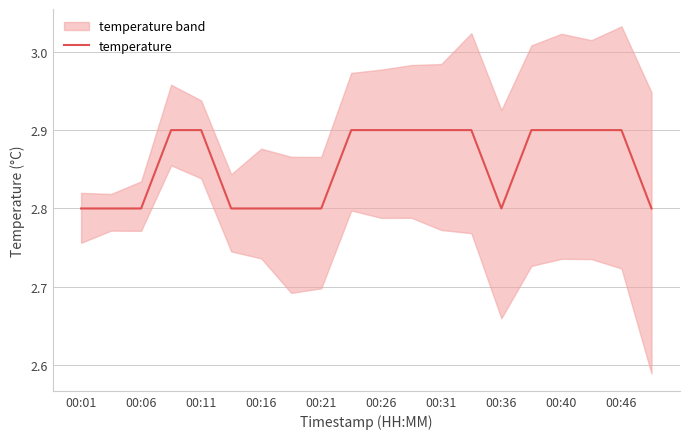

Count the values in the range 2 to 3.

20